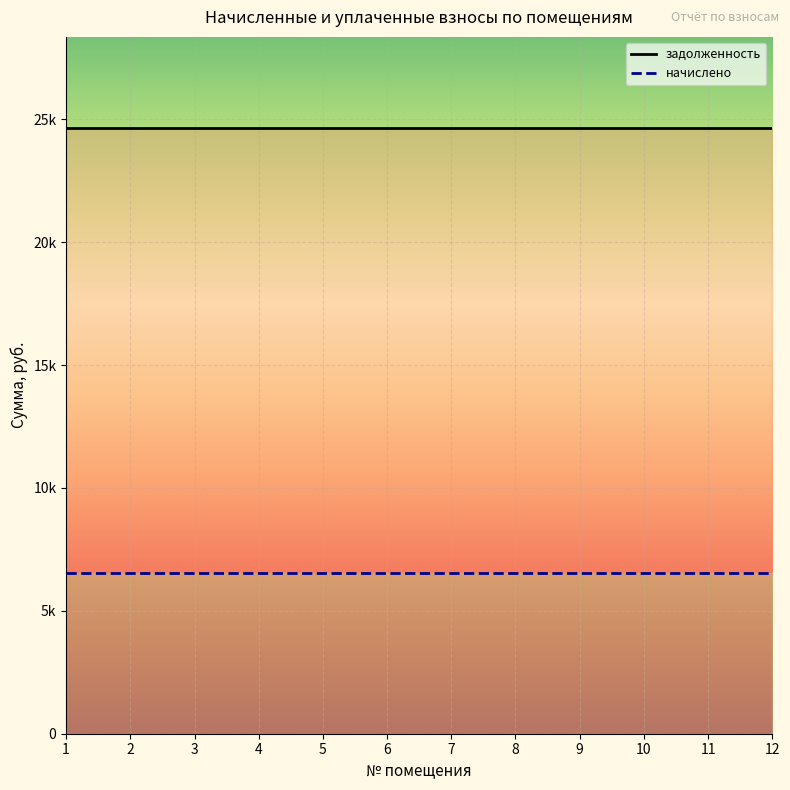

At which category is the sum across all series the highest?

1